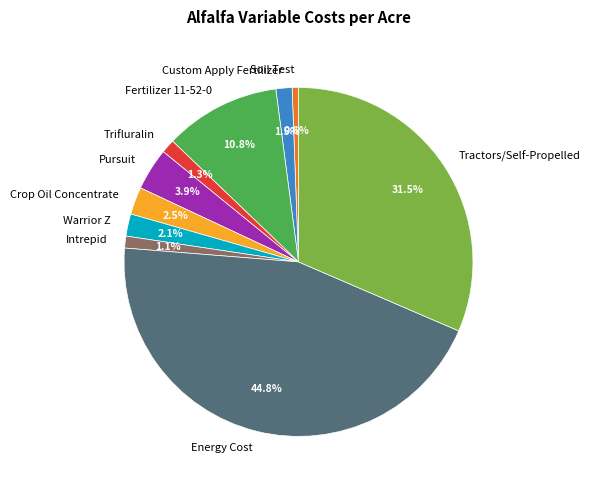

Does Fertilizer 11-52-0 represent more than half of the total?

No